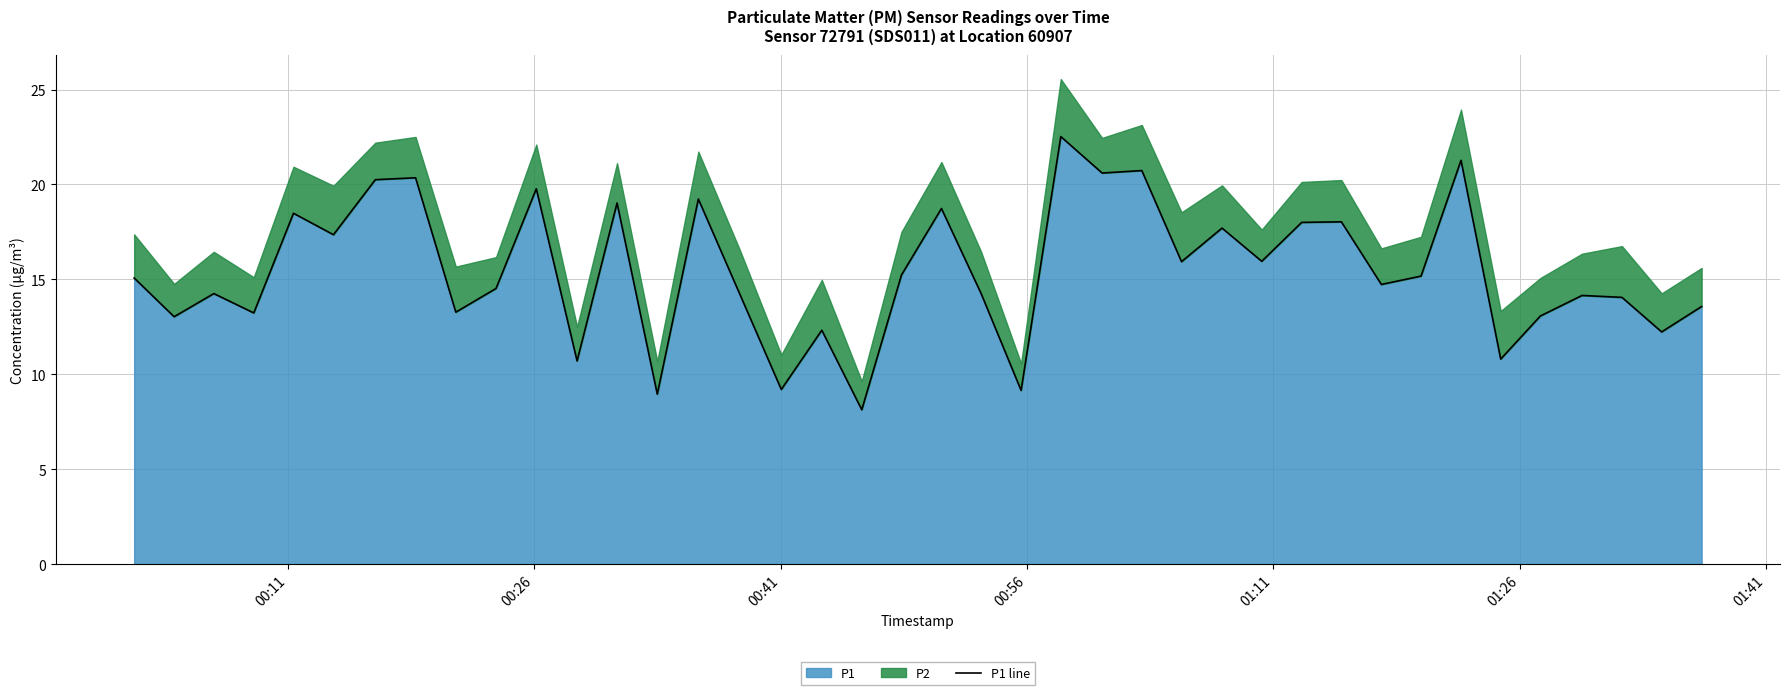

What is the smallest value displayed?

8.1